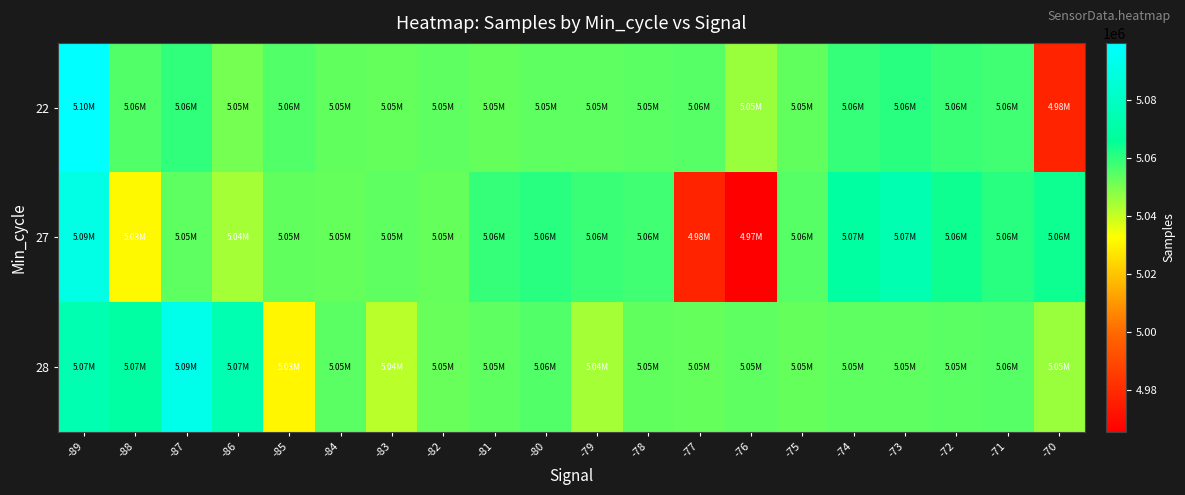

Between -89 and -74, which is larger?

-89